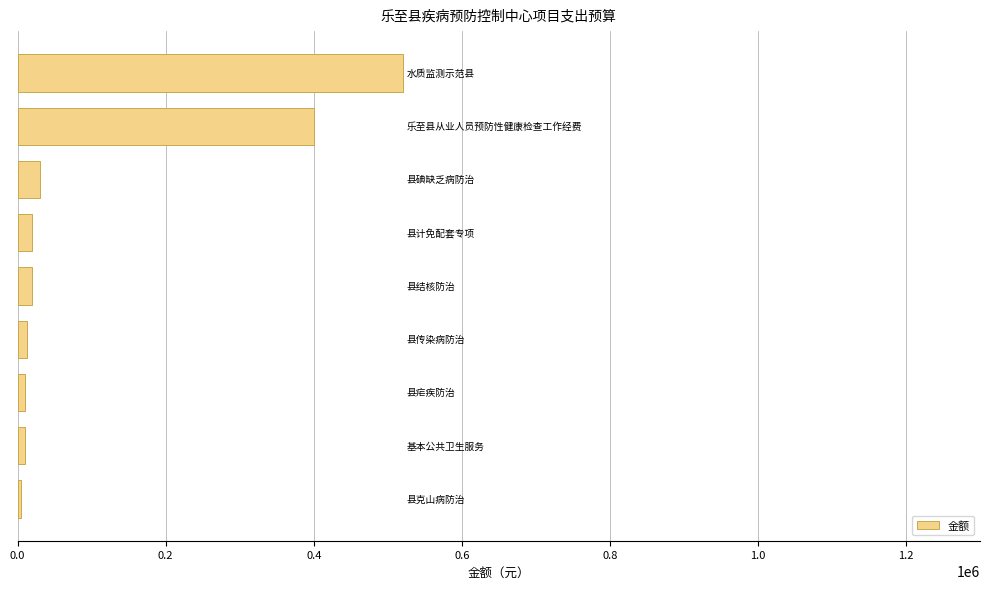

What is the maximum value shown in the chart?

520000